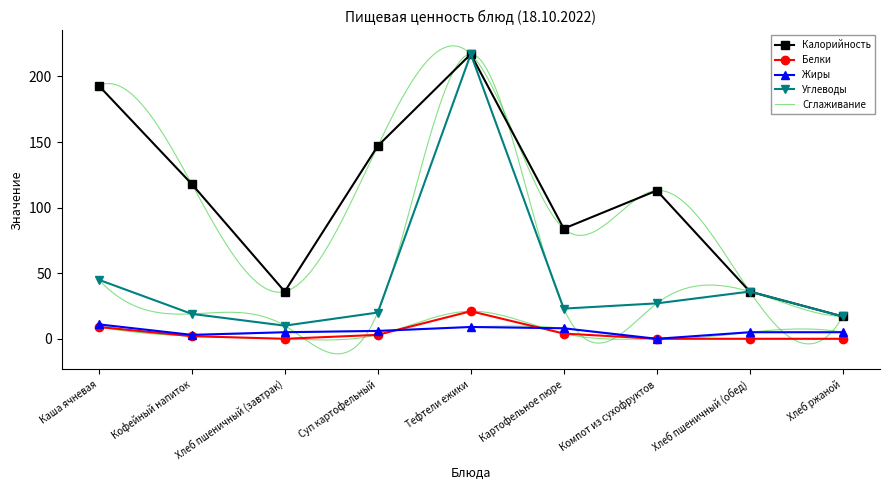

What is the spread (max minus min) of values at Картофельное пюре?

80